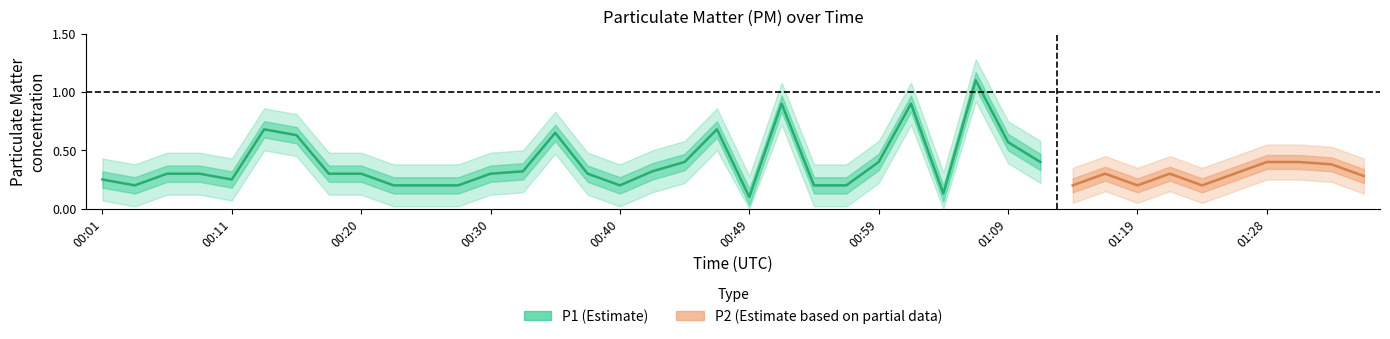

What is the label of the 2nd point from the right?

01:33